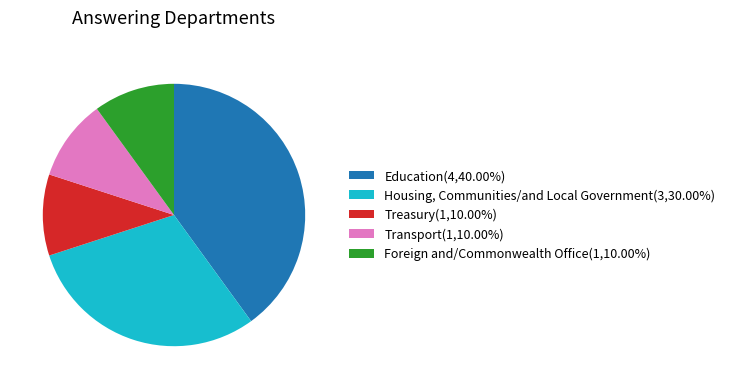

Is there any slice that represents more than half of the pie?

No